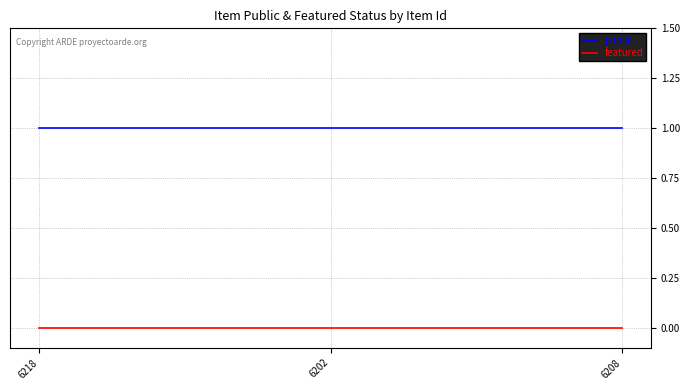

Rank the series by their average value, from lowest to highest.

featured, public